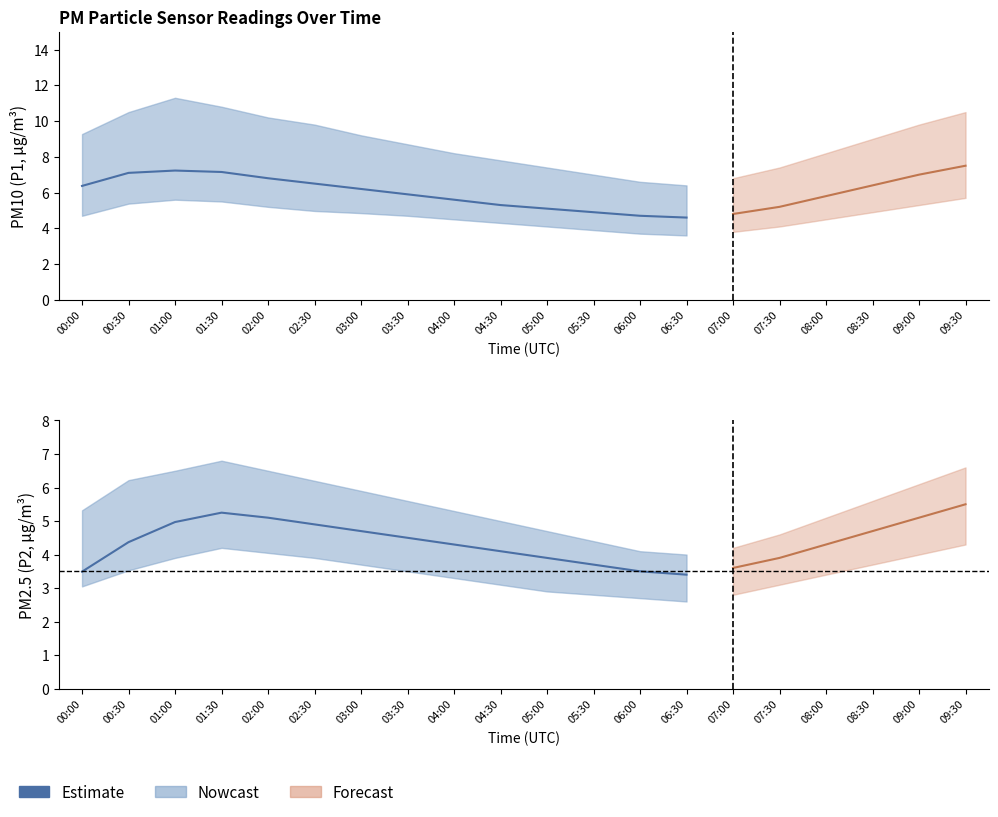

List the labels in order of value, largest first.

01:30, 02:00, 01:00, 02:30, 03:00, 03:30, 00:30, 04:00, 04:30, 05:00, 05:30, 06:00, 00:00, 06:30